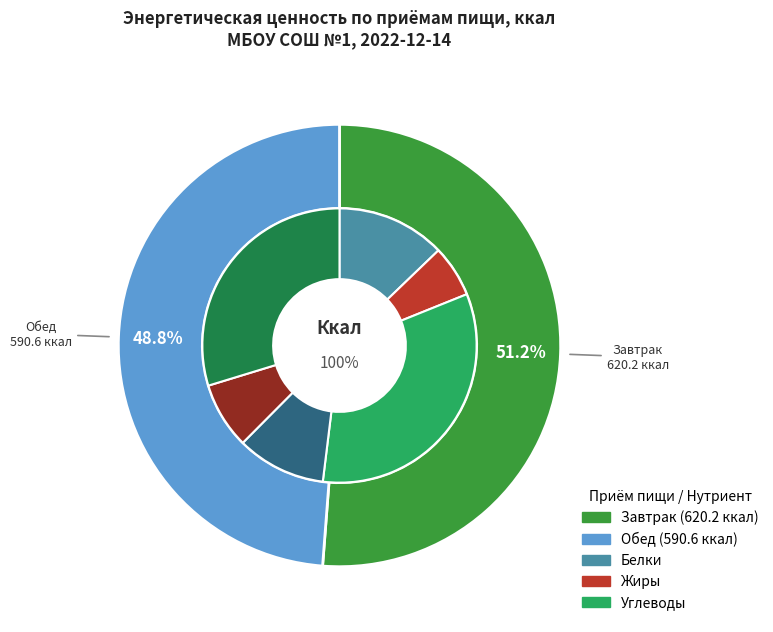

Which category has the biggest portion of the pie?

Завтрак